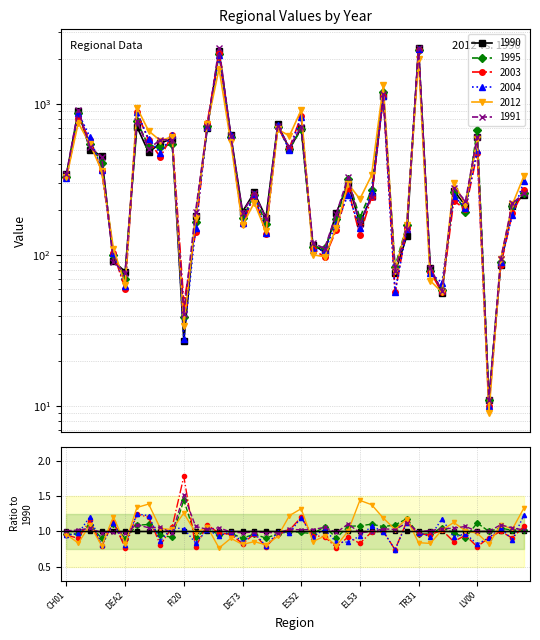

What is the spread (max minus min) of values at AT11?

10